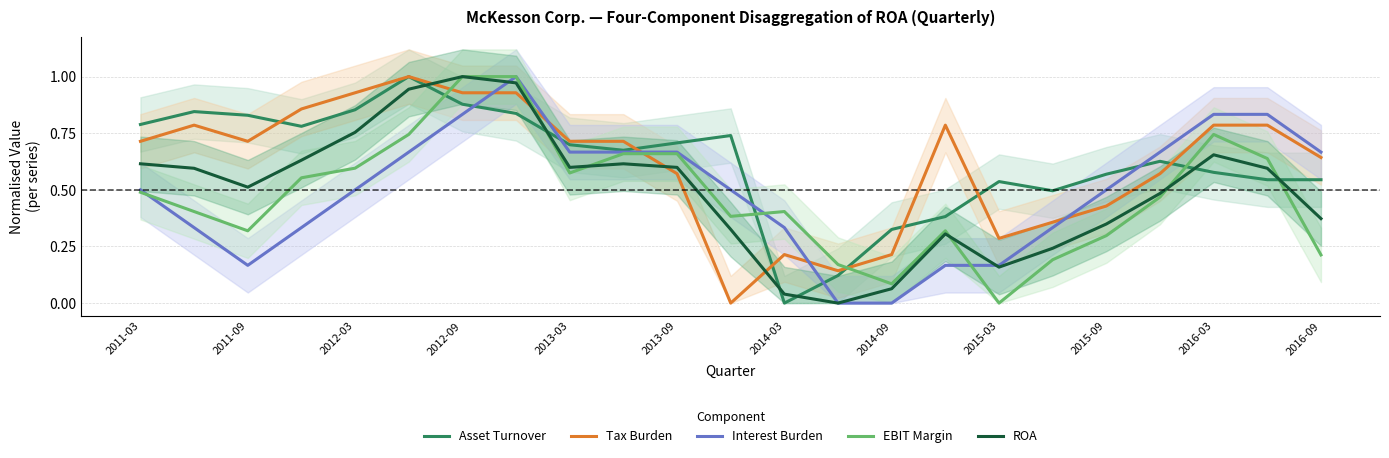

True or false: Interest Burden has a value of 0.5 at 2011-03.

True